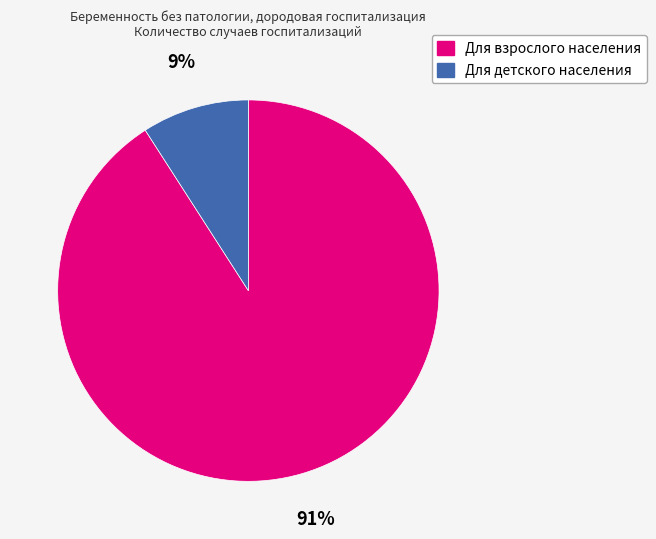

Combined, do Для взрослого населения and Для детского населения account for over 50%?

Yes